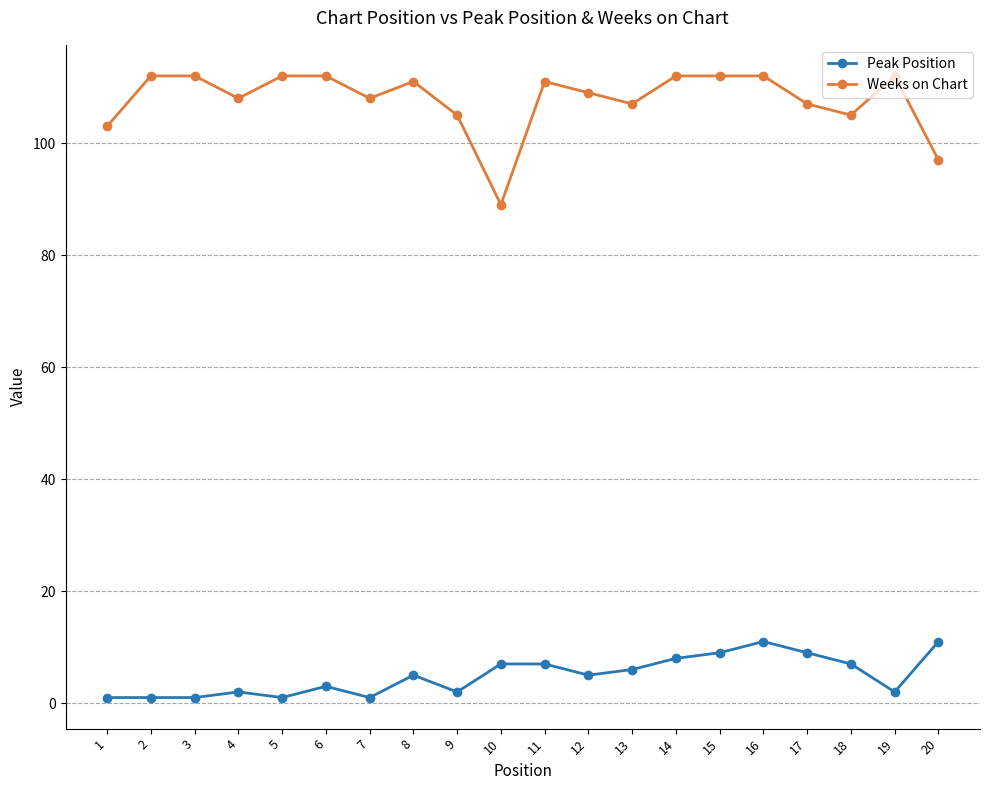

True or false: Peak Position has more than 1 interior local peaks.

True